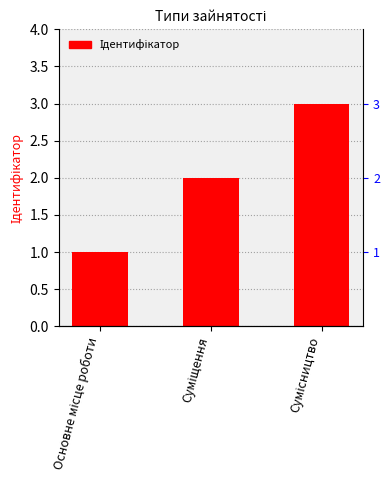

List the labels in order of value, smallest first.

Основне місце роботи, Суміщення, Сумісництво